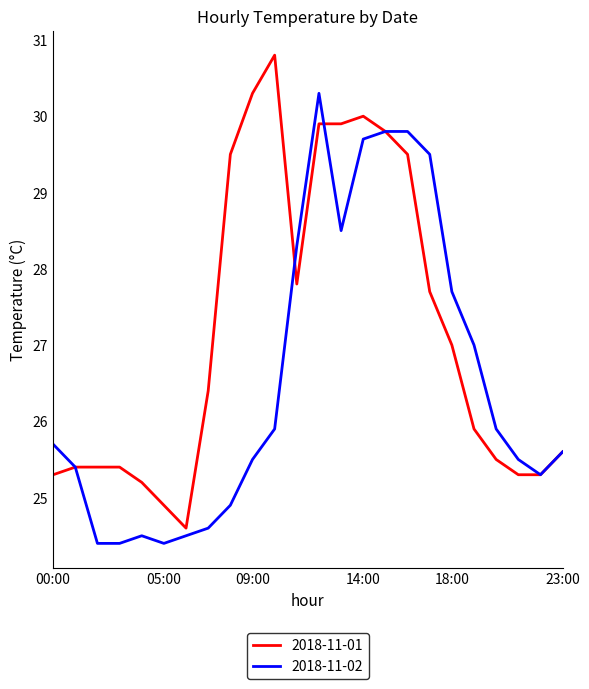

Rank the series by their average value, from highest to lowest.

2018-11-01, 2018-11-02